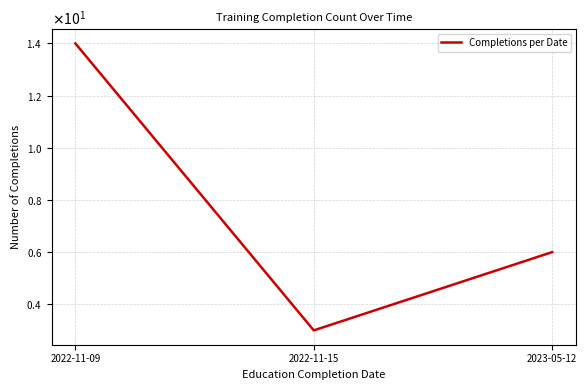

What is the label of the 3rd point from the left?

2023-05-12